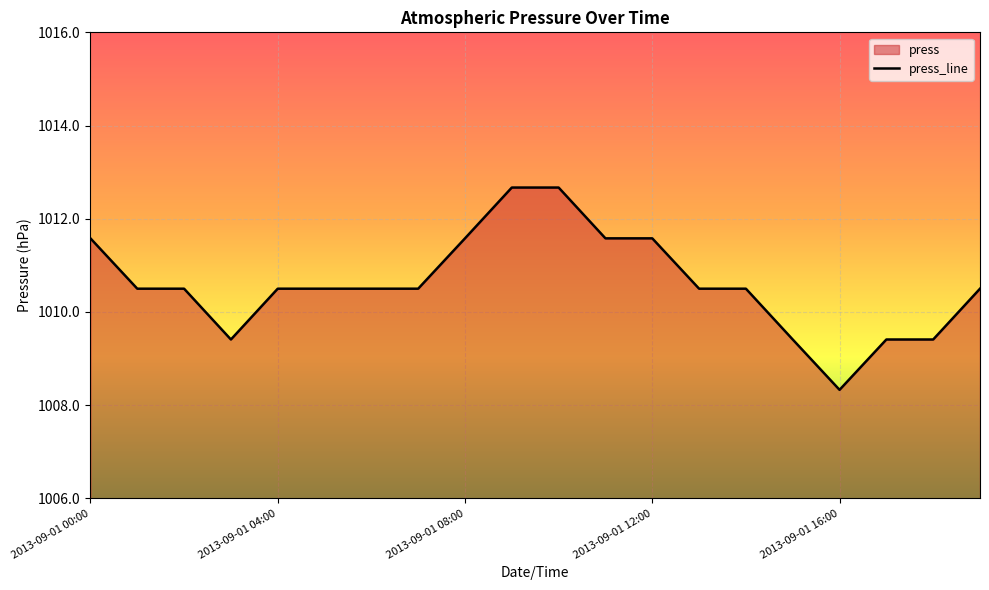

What is the difference between the second highest and second lowest values?

3.3